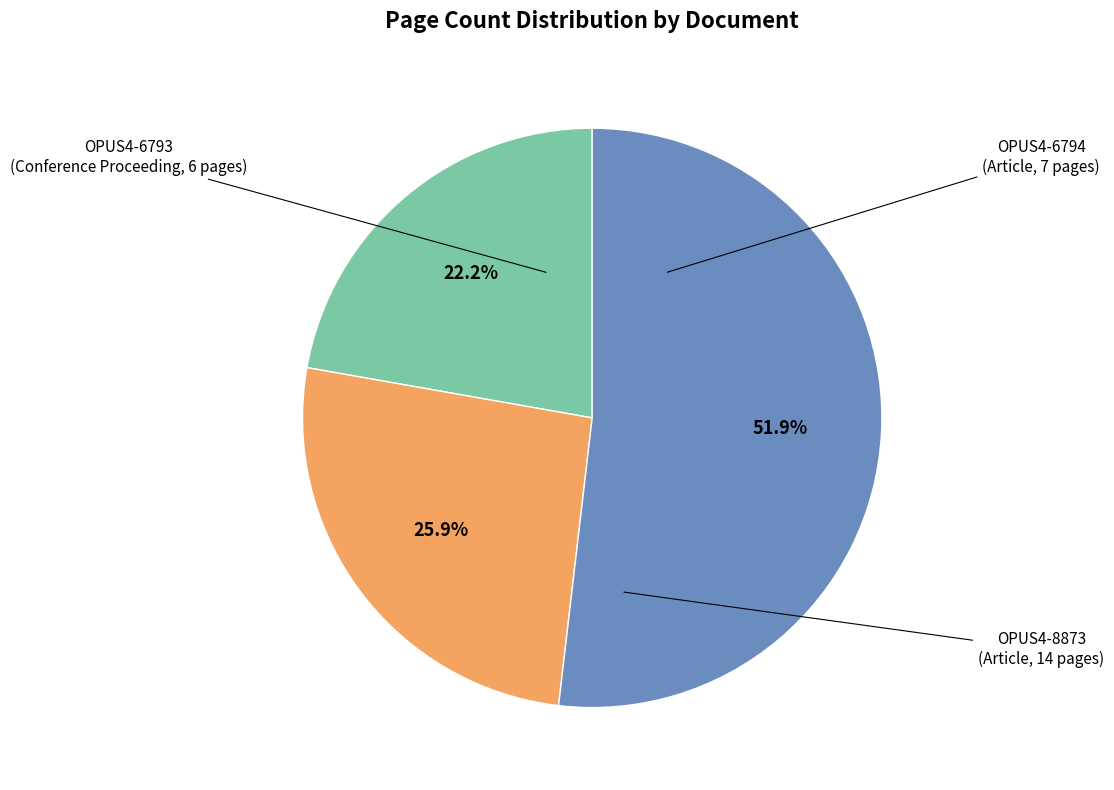

Does any single category account for the majority?

Yes